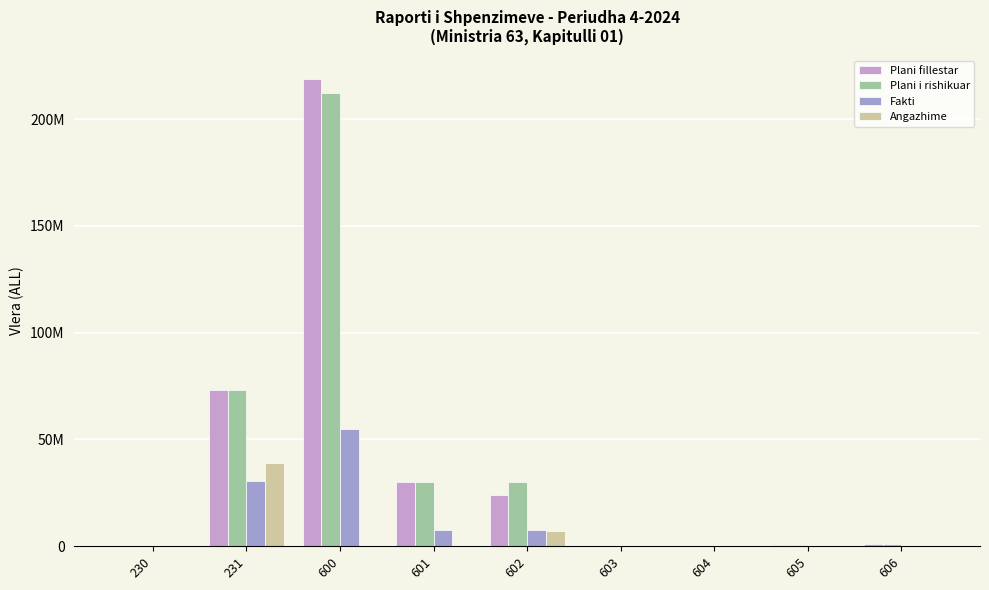

True or false: Plani i rishikuar has a value of 125372758 at 231.

False